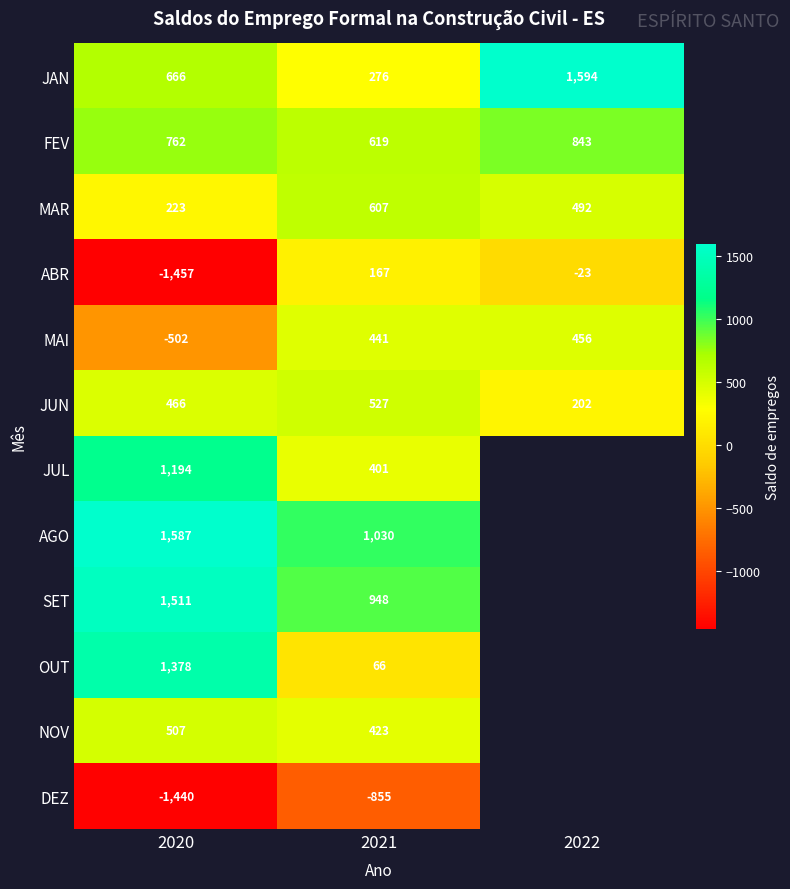

Which category has the highest value across all series?

2022